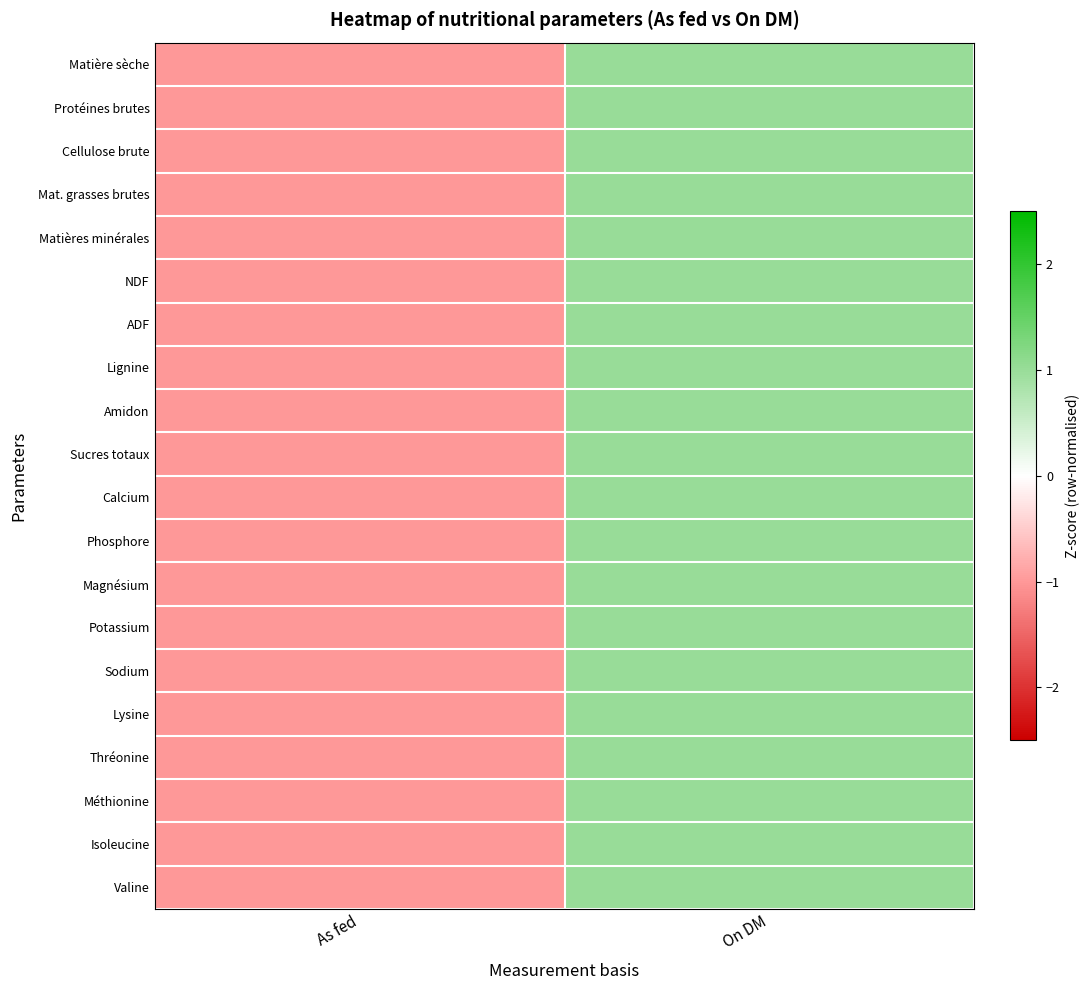

Reading right to left, extract all data points from this chart.

Matière sèche: On DM=1.0	As fed=-1.0
Protéines brutes: On DM=1.0	As fed=-1.0
Cellulose brute: On DM=1.0	As fed=-1.0
Mat. grasses brutes: On DM=1.0	As fed=-1.0
Matières minérales: On DM=1.0	As fed=-1.0
NDF: On DM=1.0	As fed=-1.0
ADF: On DM=1.0	As fed=-1.0
Lignine: On DM=1.0	As fed=-1.0
Amidon: On DM=1.0	As fed=-1.0
Sucres totaux: On DM=1.0	As fed=-1.0
Calcium: On DM=1.0	As fed=-1.0
Phosphore: On DM=1.0	As fed=-1.0
Magnésium: On DM=1.0	As fed=-1.0
Potassium: On DM=1.0	As fed=-1.0
Sodium: On DM=1.0	As fed=-1.0
Lysine: On DM=1.0	As fed=-1.0
Thréonine: On DM=1.0	As fed=-1.0
Méthionine: On DM=1.0	As fed=-1.0
Isoleucine: On DM=1.0	As fed=-1.0
Valine: On DM=1.0	As fed=-1.0